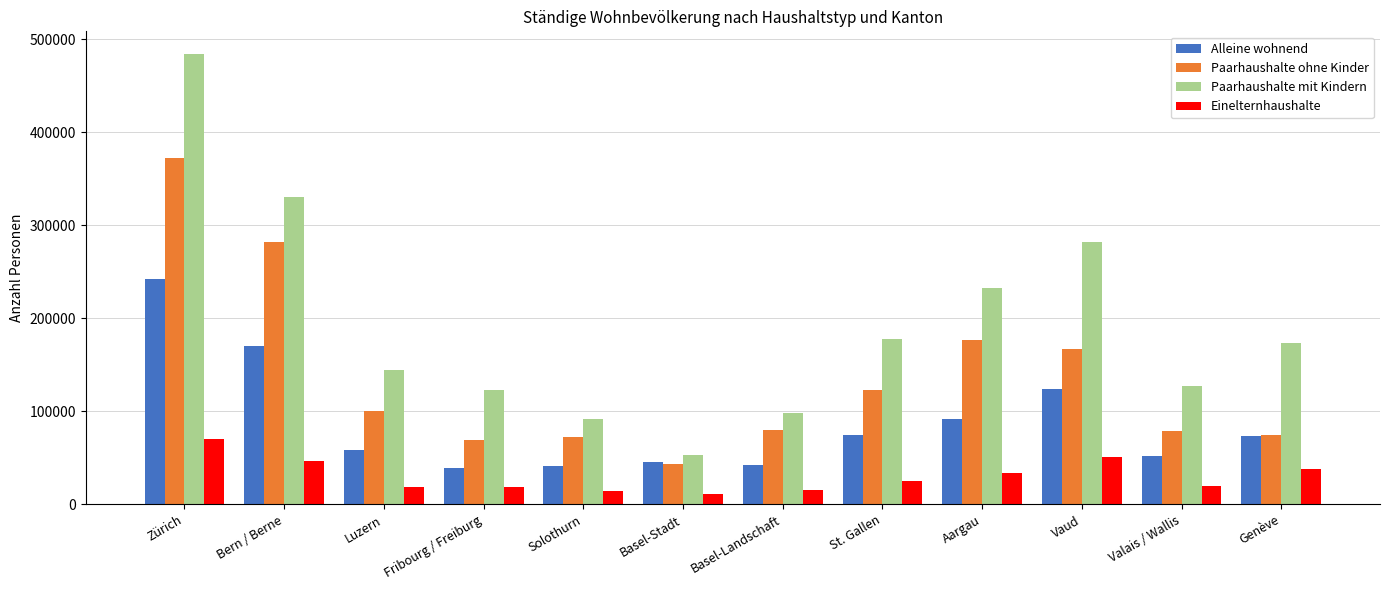

What is the total value across all series at Aargau?

534327.5